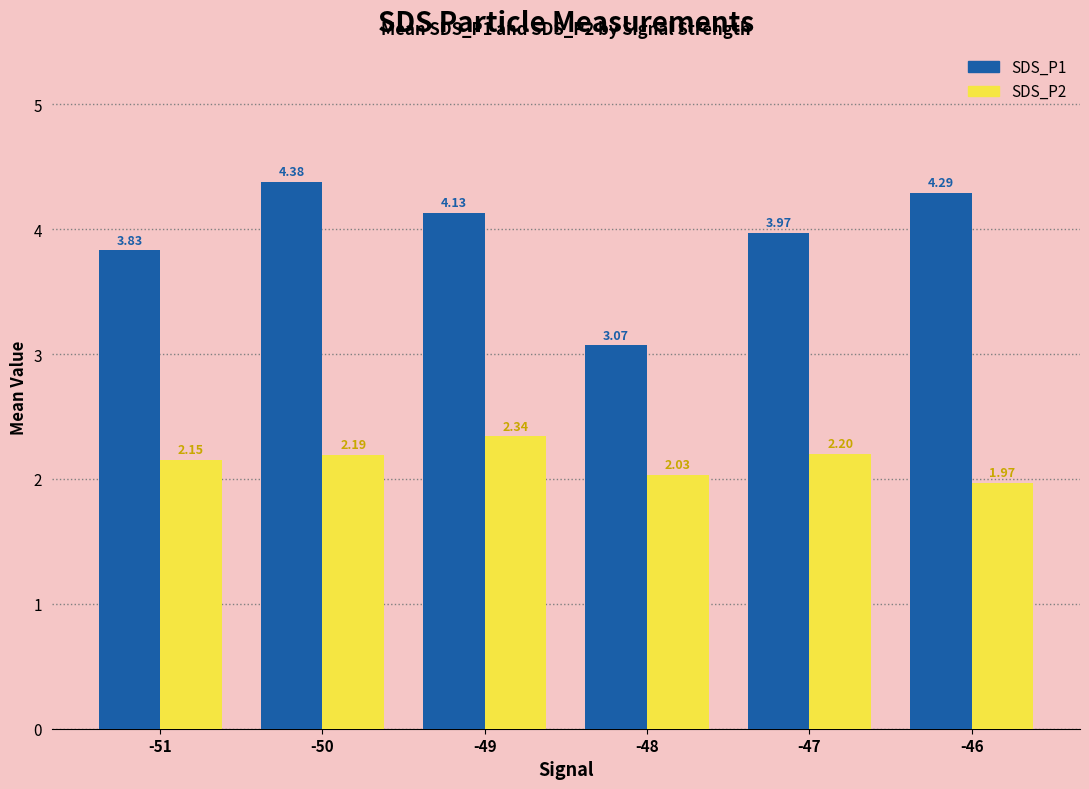

How many groups of bars are there?

6